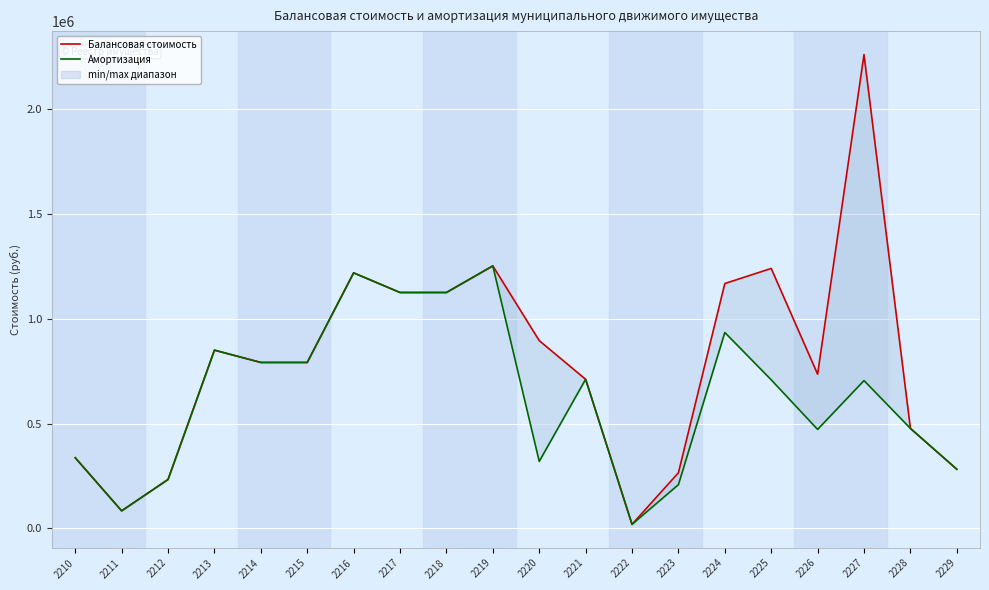

Reading left to right, transcribe all the data shown in this chart.

Балансовая стоимость: 2210=336713.1	2211=83365.8	2212=233113.7	2213=850000.0	2214=791333.0	2215=791333.0	2216=1218750.0	2217=1125116.3	2218=1125116.3	2219=1252000.0	2220=895500.0	2221=711000.0	2222=19000.0	2223=265000.0	2224=1167831.5	2225=1239744.0	2226=735375.0	2227=2260000.0	2228=476650.0	2229=281875.0
Амортизация: 2210=336713.1	2211=83365.8	2212=233113.7	2213=850000.0	2214=791333.0	2215=791333.0	2216=1218750.0	2217=1125116.3	2218=1125116.3	2219=1252000.0	2220=319330.0	2221=711000.0	2222=19000.0	2223=208197.5	2224=934265.3	2225=708425.3	2226=471866.0	2227=704904.7	2228=476650.0	2229=281875.0